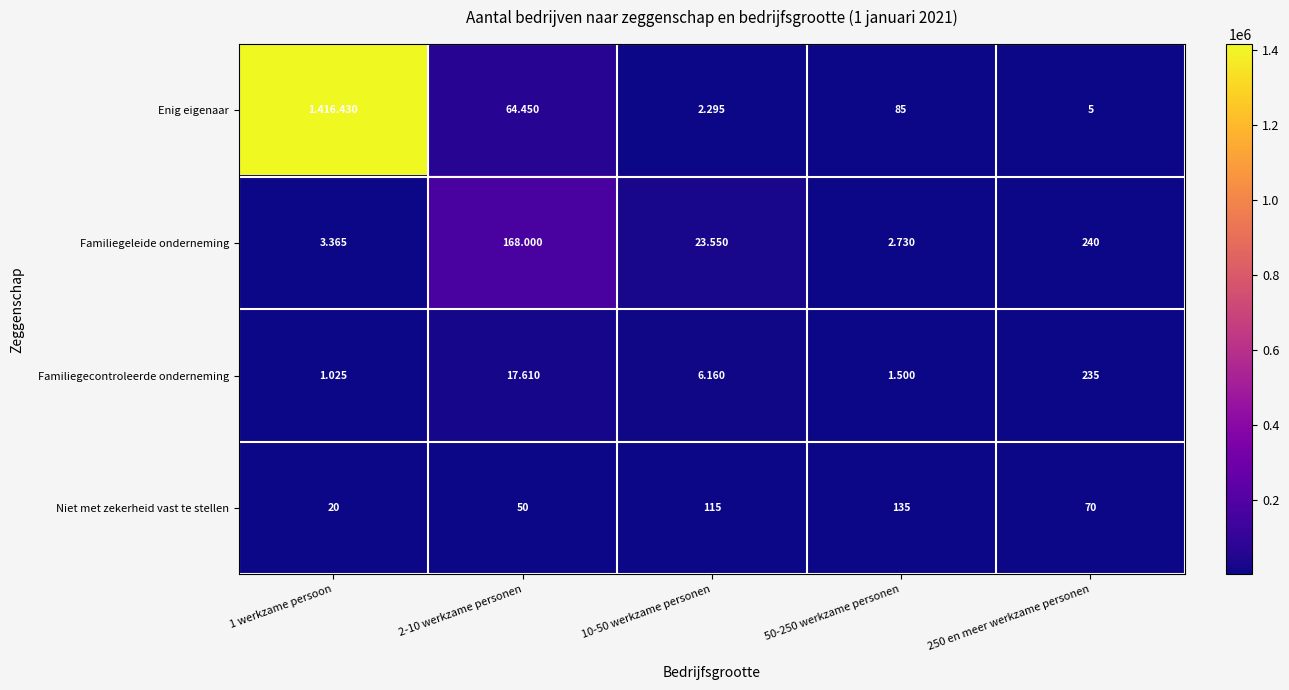

How many values in the Enig eigenaar series are below 2295?

2